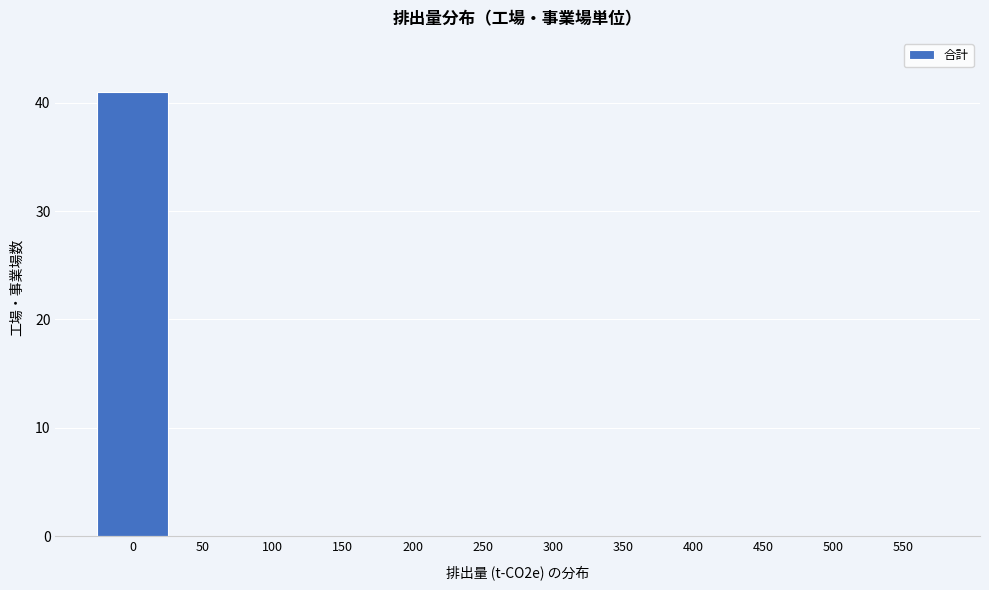

Reading left to right, what are all the values shown in this chart?

0=41	50=0	100=0	150=0	200=0	250=0	300=0	350=0	400=0	450=0	500=0	550=0